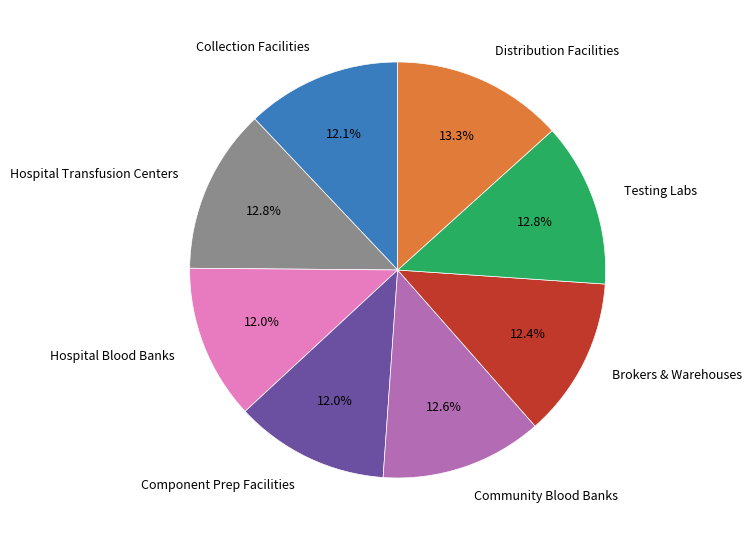

How many segments does this pie chart have?

8